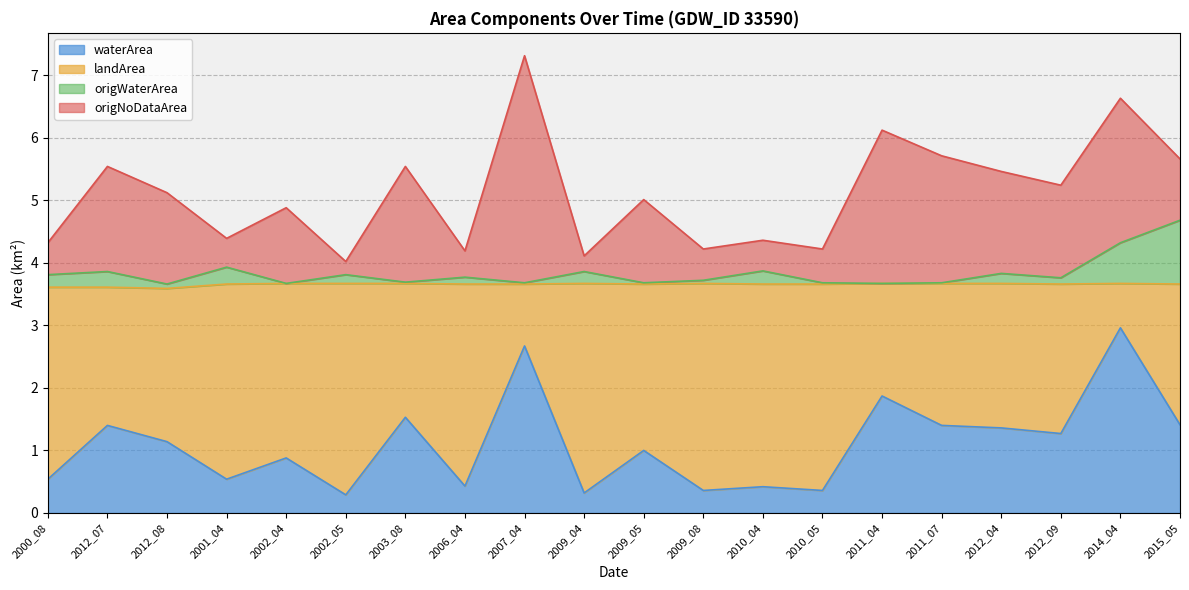

What is the maximum value for waterArea?

3.0